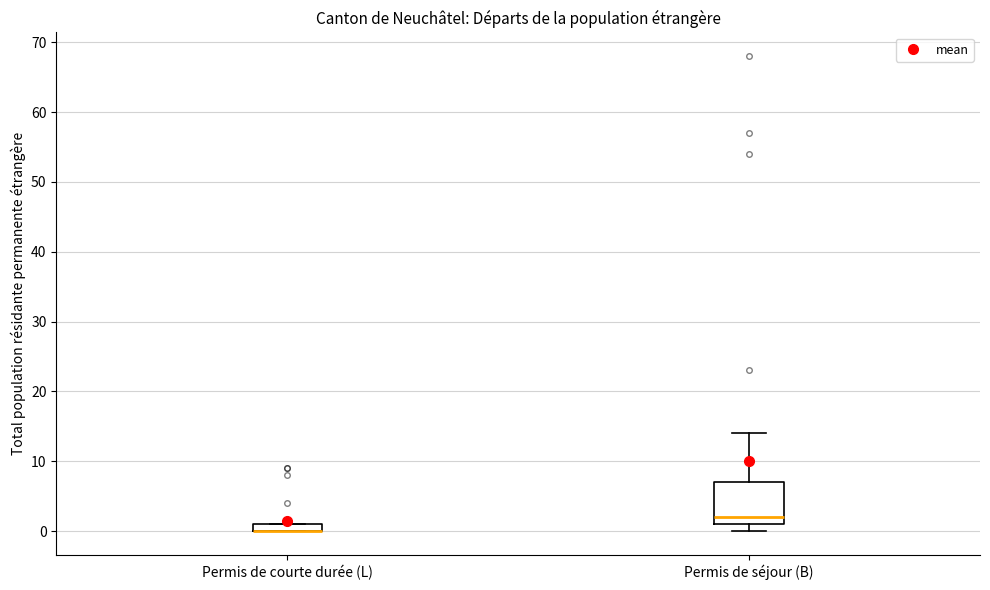

Where is the upper edge of the box for Permis de courte durée (L) on the y-axis? The values are not printed on the chart, so give them approximately, as read against the axis.

1